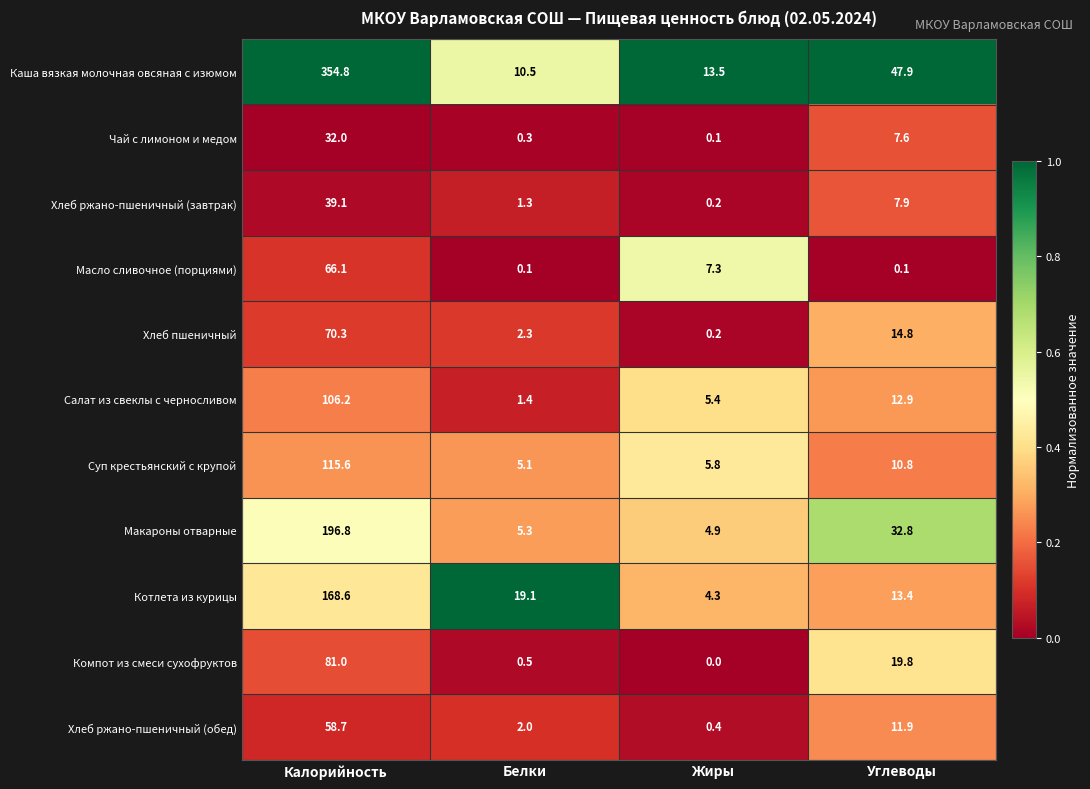

Is it true that Хлеб ржано-пшеничный (обед) equals 0.4 at Жиры?

True